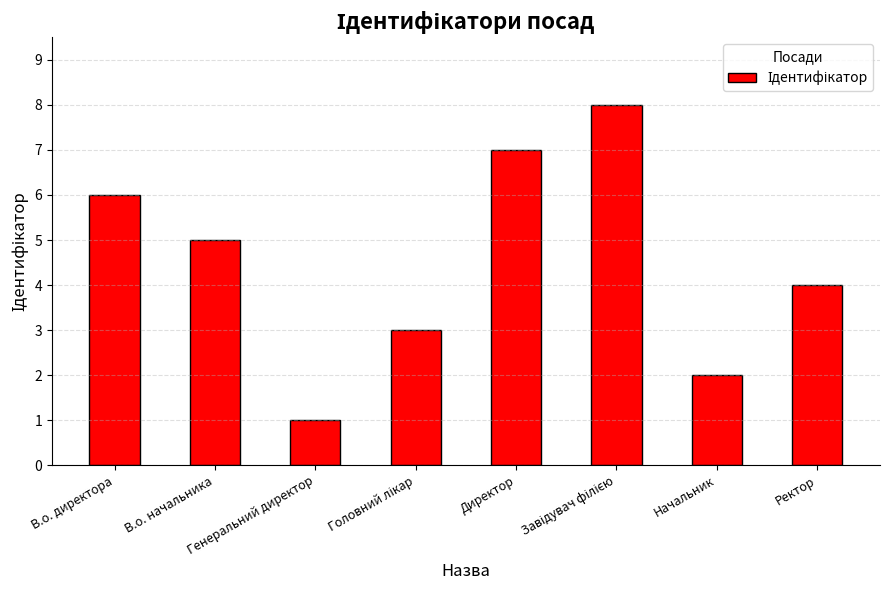

What is the difference between the maximum and second lowest values?

6